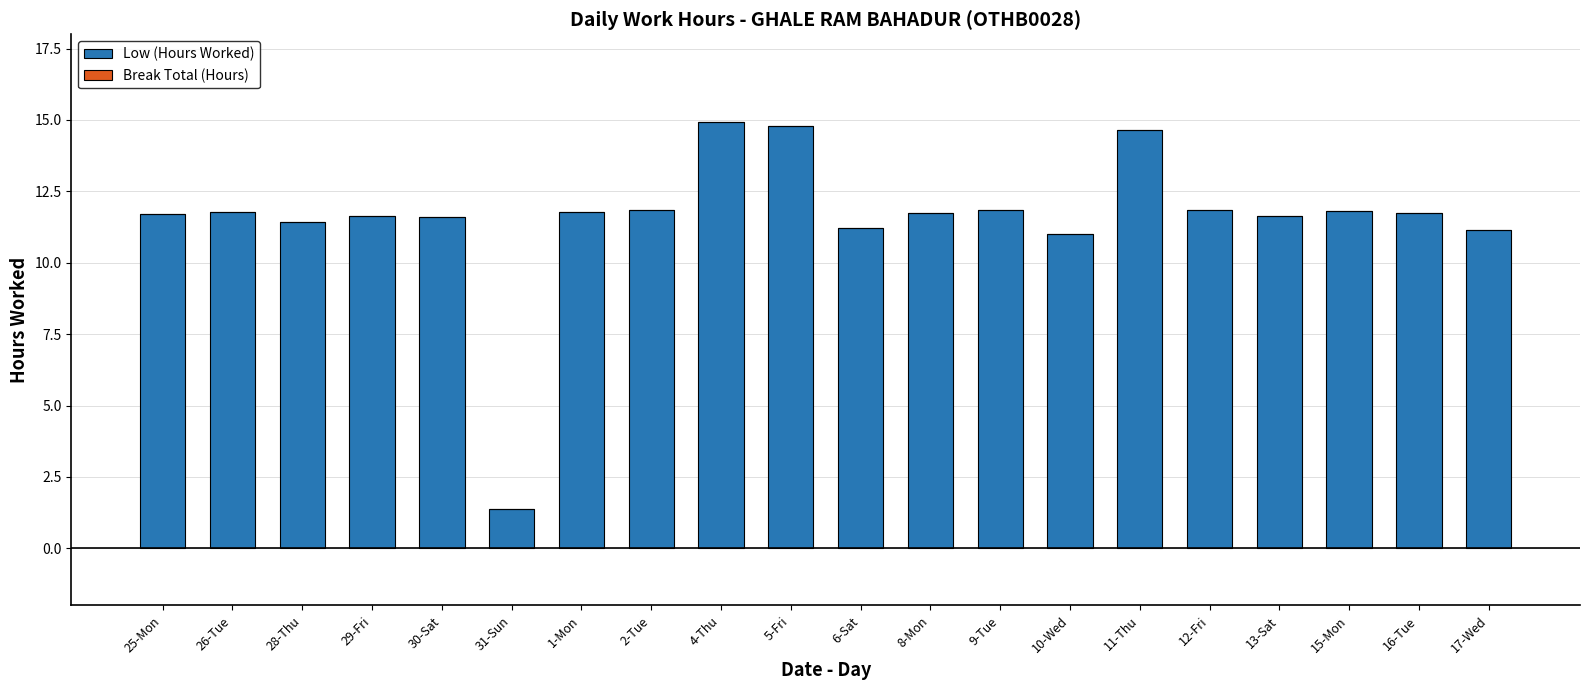

How many categories are shown in the chart?

20